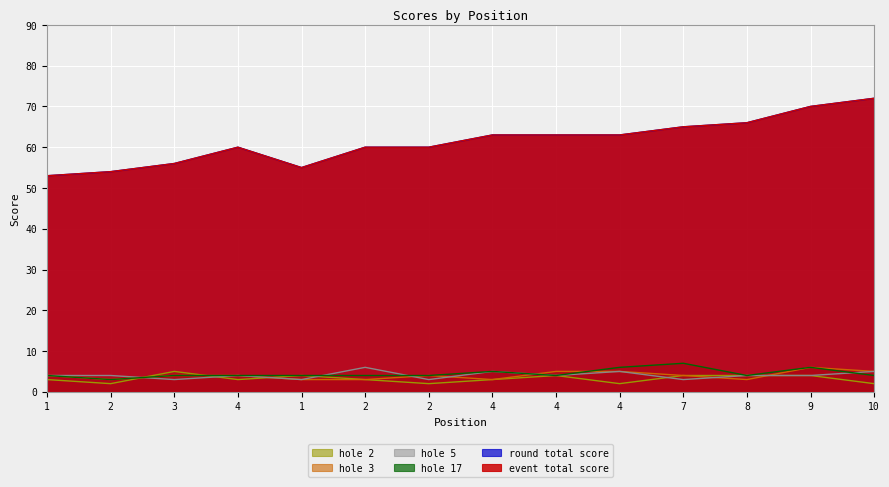

At which category is the sum across all series the highest?

9